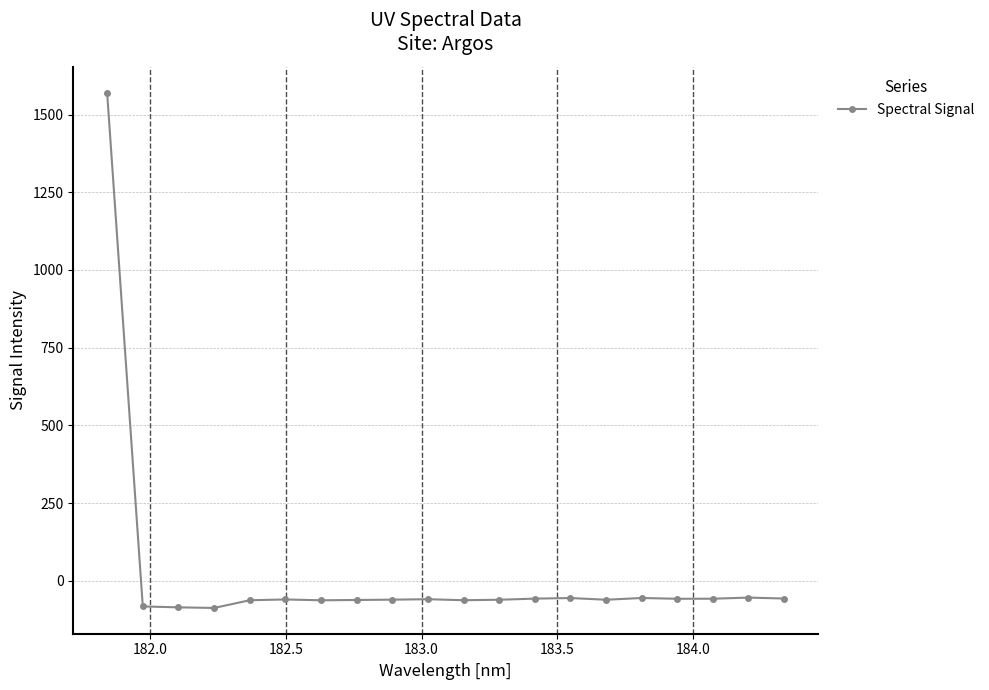

Count the number of values greater than -60.

9